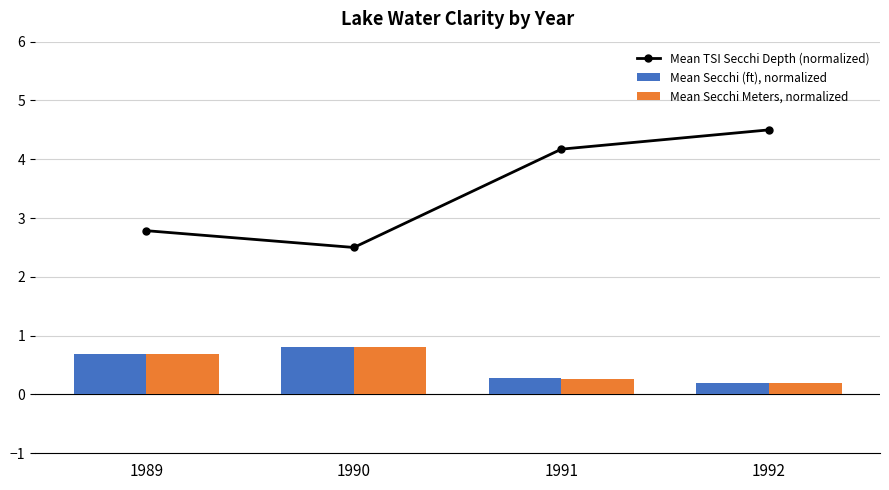

What is the maximum value shown in the chart?

4.5